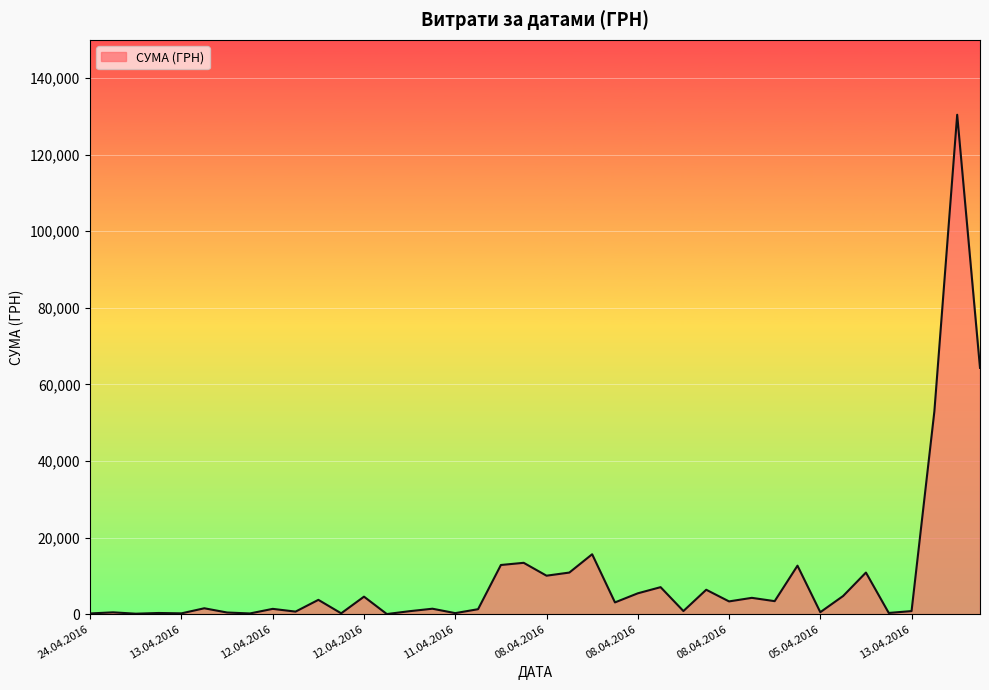

What is the maximum value shown in the chart?

130379.7